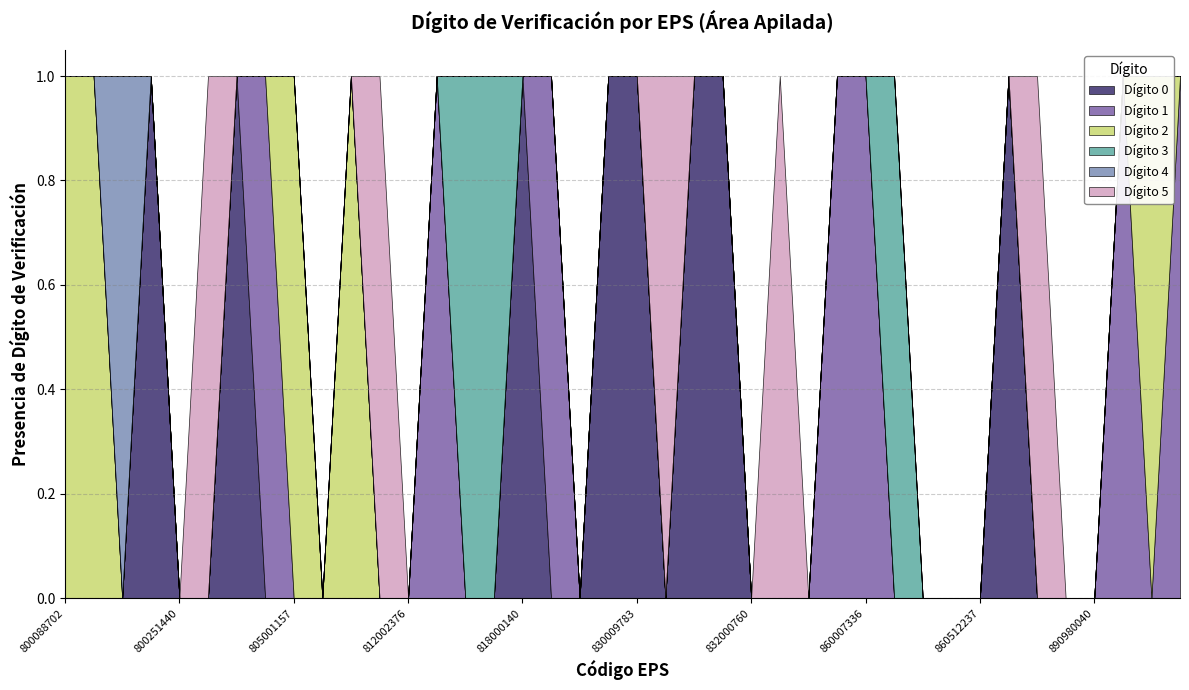

At which category does the data reach its first local peak?

800130907